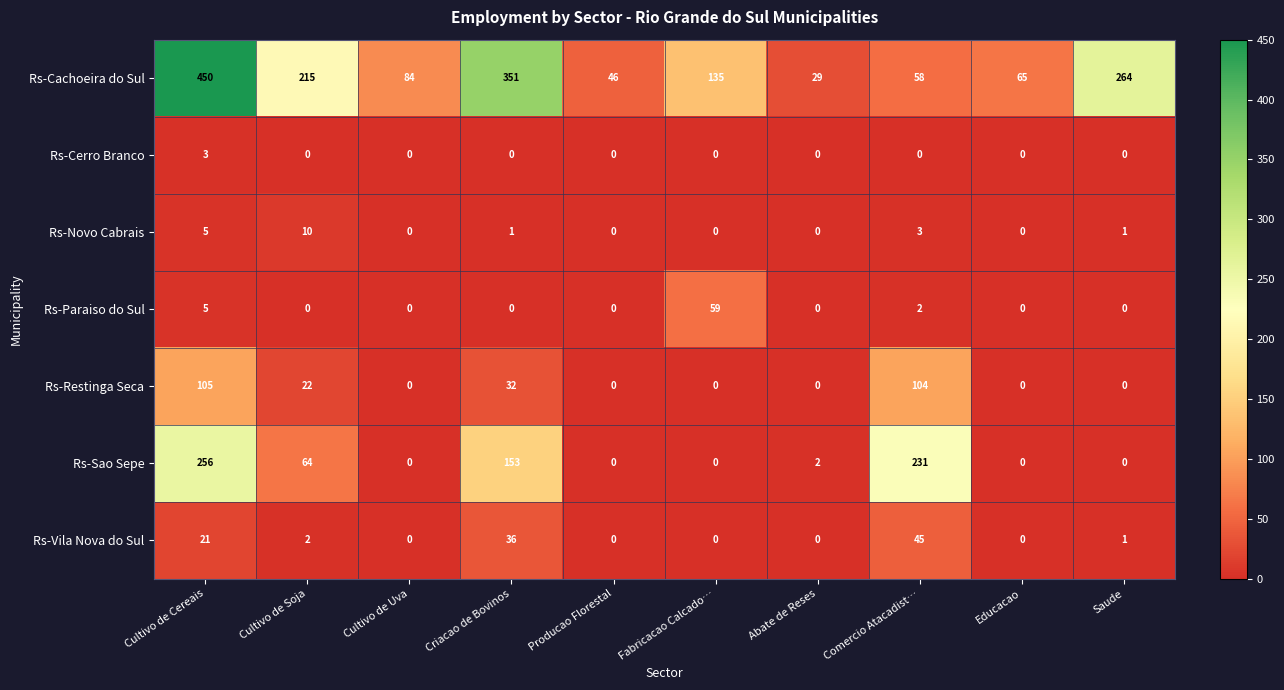

What is the difference between the highest and lowest values at Cultivo de Uva?

84